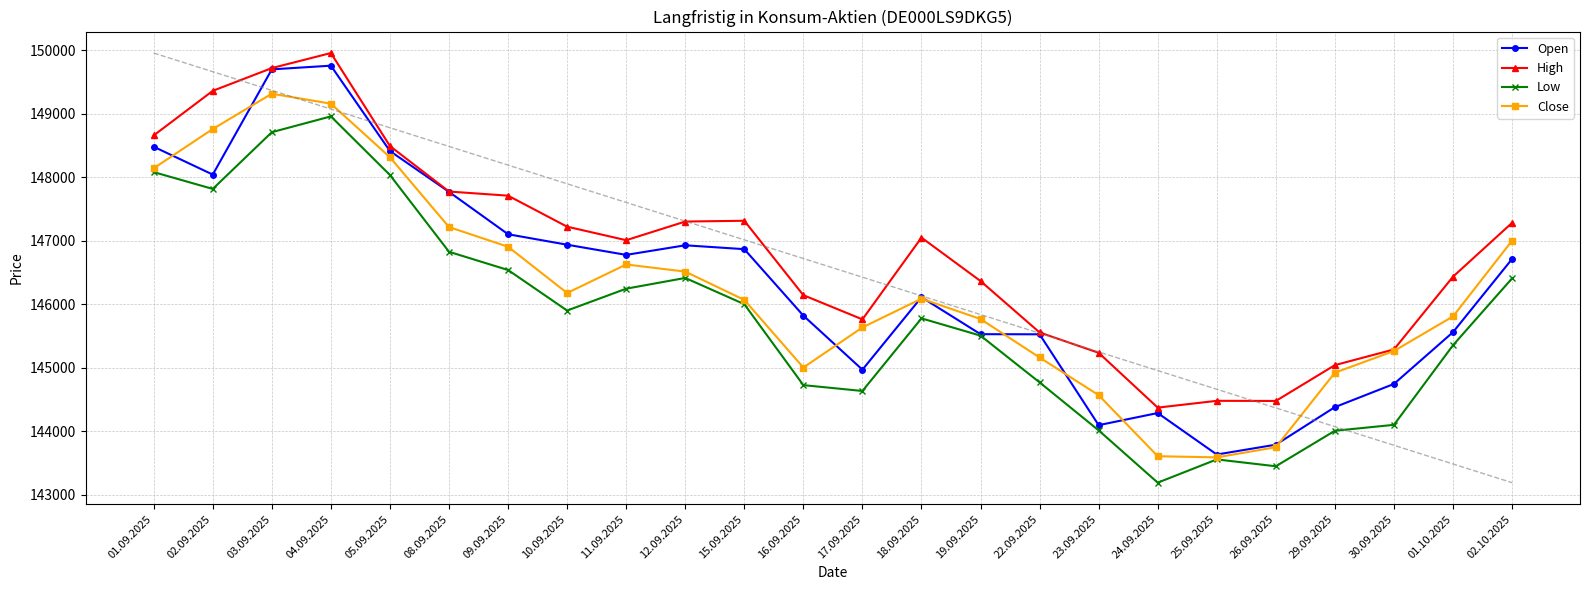

How many data points in Close are less than 146088?

12